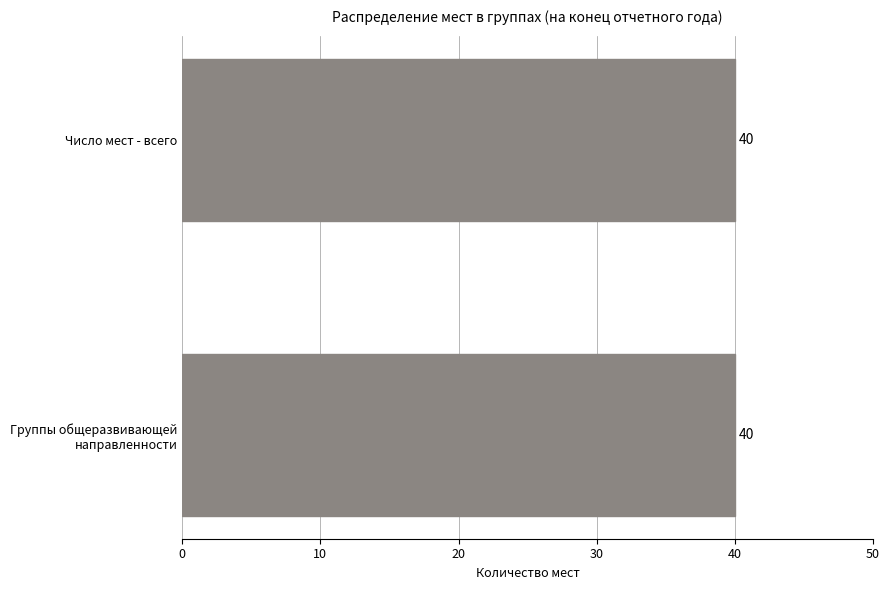

Which label corresponds to the largest value in the chart?

Число мест - всего